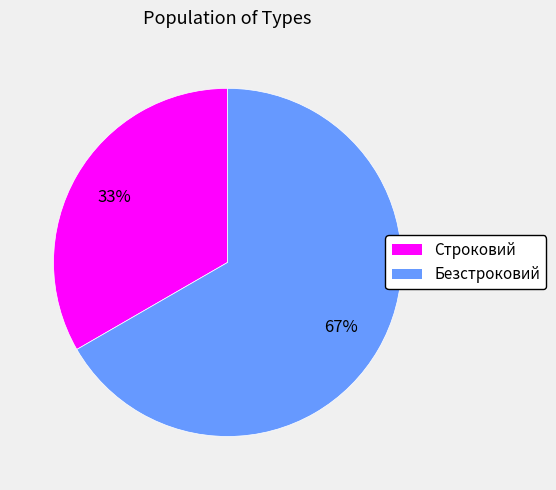

How many segments does this pie chart have?

2